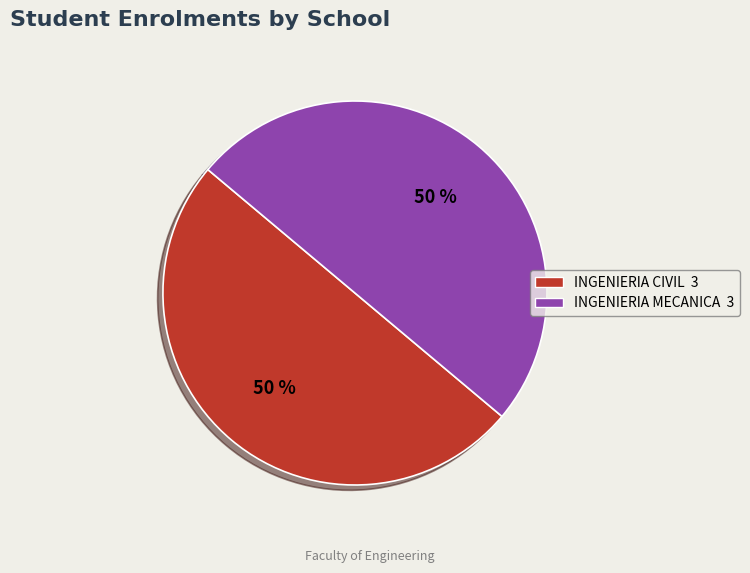

Which category has the biggest portion of the pie?

INGENIERIA CIVIL